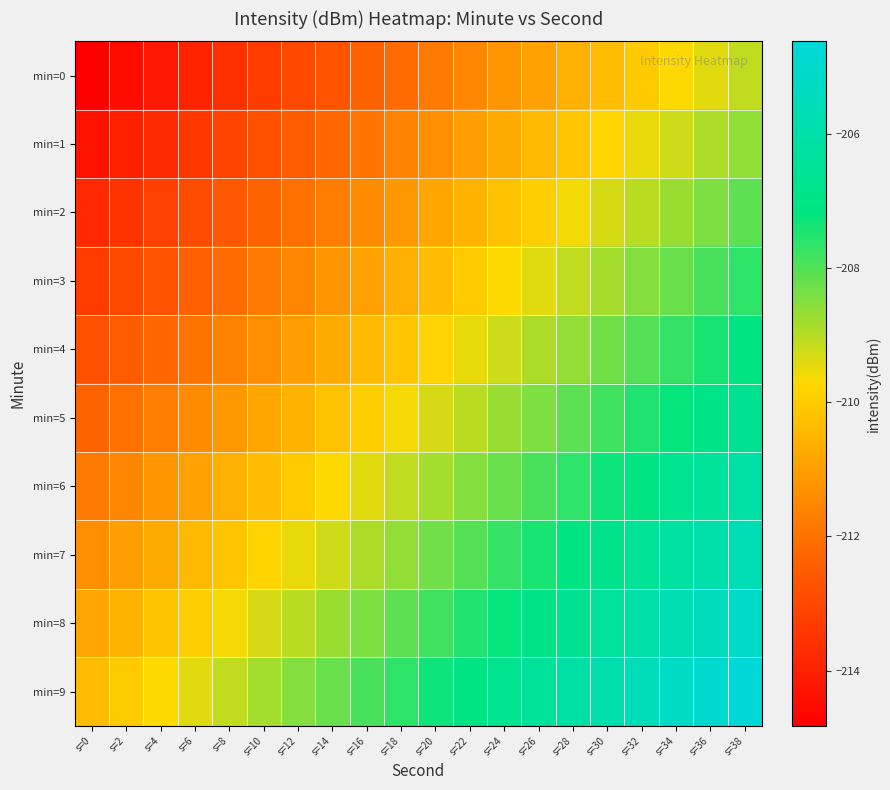

Reading left to right, what are all the values shown in this chart?

min=0: s=0=-214.8	s=2=-214.5	s=4=-214.2	s=6=-213.9	s=8=-213.6	s=10=-213.3	s=12=-213.0	s=14=-212.7	s=16=-212.4	s=18=-212.1	s=20=-211.8	s=22=-211.5	s=24=-211.2	s=26=-210.9	s=28=-210.6	s=30=-210.3	s=32=-210.0	s=34=-209.7	s=36=-209.4	s=38=-209.1
min=1: s=0=-214.3	s=2=-214.0	s=4=-213.7	s=6=-213.4	s=8=-213.1	s=10=-212.8	s=12=-212.5	s=14=-212.2	s=16=-211.9	s=18=-211.6	s=20=-211.3	s=22=-211.0	s=24=-210.7	s=26=-210.4	s=28=-210.1	s=30=-209.8	s=32=-209.5	s=34=-209.2	s=36=-208.9	s=38=-208.6
min=2: s=0=-213.8	s=2=-213.5	s=4=-213.2	s=6=-212.9	s=8=-212.6	s=10=-212.3	s=12=-212.0	s=14=-211.7	s=16=-211.4	s=18=-211.1	s=20=-210.8	s=22=-210.5	s=24=-210.2	s=26=-209.9	s=28=-209.6	s=30=-209.3	s=32=-209.0	s=34=-208.7	s=36=-208.4	s=38=-208.1
min=3: s=0=-213.3	s=2=-213.0	s=4=-212.7	s=6=-212.4	s=8=-212.1	s=10=-211.8	s=12=-211.5	s=14=-211.2	s=16=-210.9	s=18=-210.6	s=20=-210.3	s=22=-210.0	s=24=-209.7	s=26=-209.4	s=28=-209.1	s=30=-208.8	s=32=-208.5	s=34=-208.2	s=36=-207.9	s=38=-207.6
min=4: s=0=-212.8	s=2=-212.5	s=4=-212.2	s=6=-211.9	s=8=-211.6	s=10=-211.3	s=12=-211.0	s=14=-210.7	s=16=-210.4	s=18=-210.1	s=20=-209.8	s=22=-209.5	s=24=-209.2	s=26=-208.9	s=28=-208.6	s=30=-208.3	s=32=-208.0	s=34=-207.7	s=36=-207.4	s=38=-207.1
min=5: s=0=-212.3	s=2=-212.0	s=4=-211.7	s=6=-211.4	s=8=-211.1	s=10=-210.8	s=12=-210.5	s=14=-210.2	s=16=-209.9	s=18=-209.6	s=20=-209.3	s=22=-209.0	s=24=-208.7	s=26=-208.4	s=28=-208.1	s=30=-207.8	s=32=-207.5	s=34=-207.2	s=36=-206.9	s=38=-206.6
min=6: s=0=-211.8	s=2=-211.5	s=4=-211.2	s=6=-210.9	s=8=-210.6	s=10=-210.3	s=12=-210.0	s=14=-209.7	s=16=-209.4	s=18=-209.1	s=20=-208.8	s=22=-208.5	s=24=-208.2	s=26=-207.9	s=28=-207.6	s=30=-207.3	s=32=-207.0	s=34=-206.7	s=36=-206.4	s=38=-206.1
min=7: s=0=-211.3	s=2=-211.0	s=4=-210.7	s=6=-210.4	s=8=-210.1	s=10=-209.8	s=12=-209.5	s=14=-209.2	s=16=-208.9	s=18=-208.6	s=20=-208.3	s=22=-208.0	s=24=-207.7	s=26=-207.4	s=28=-207.1	s=30=-206.8	s=32=-206.5	s=34=-206.2	s=36=-205.9	s=38=-205.6
min=8: s=0=-210.8	s=2=-210.5	s=4=-210.2	s=6=-209.9	s=8=-209.6	s=10=-209.3	s=12=-209.0	s=14=-208.7	s=16=-208.4	s=18=-208.1	s=20=-207.8	s=22=-207.5	s=24=-207.2	s=26=-206.9	s=28=-206.6	s=30=-206.3	s=32=-206.0	s=34=-205.7	s=36=-205.4	s=38=-205.1
min=9: s=0=-210.3	s=2=-210.0	s=4=-209.7	s=6=-209.4	s=8=-209.1	s=10=-208.8	s=12=-208.5	s=14=-208.2	s=16=-207.9	s=18=-207.6	s=20=-207.3	s=22=-207.0	s=24=-206.7	s=26=-206.4	s=28=-206.1	s=30=-205.8	s=32=-205.5	s=34=-205.2	s=36=-204.9	s=38=-204.6